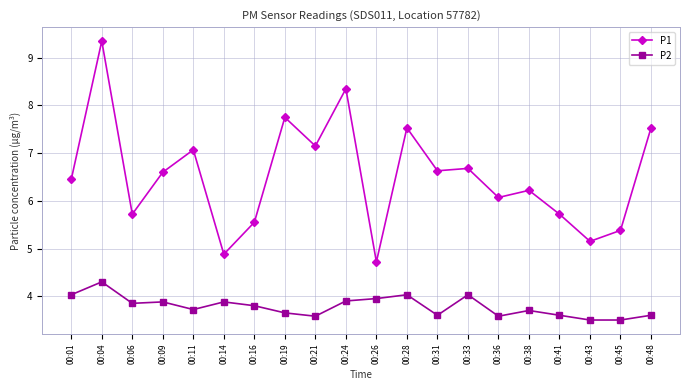

What is the minimum value for P1?

4.7